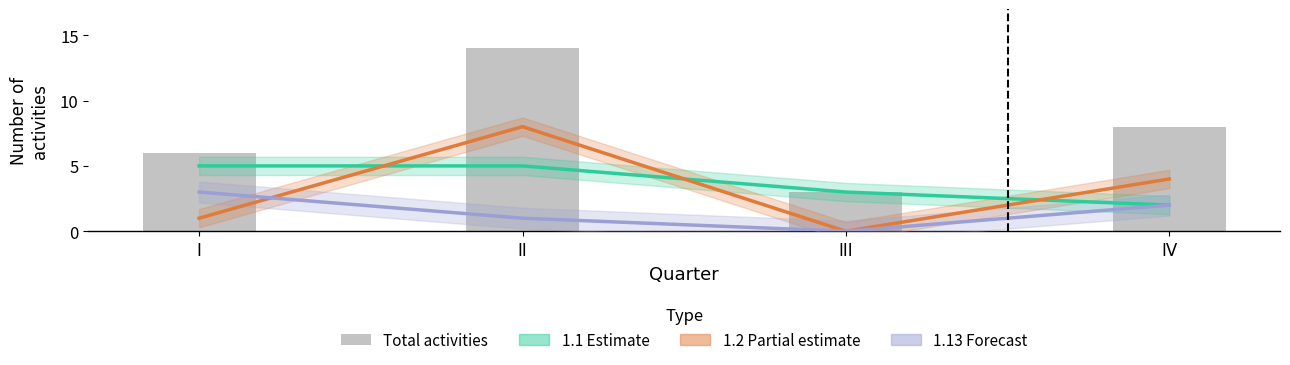

What is the value of the 4th bar from the left?

8